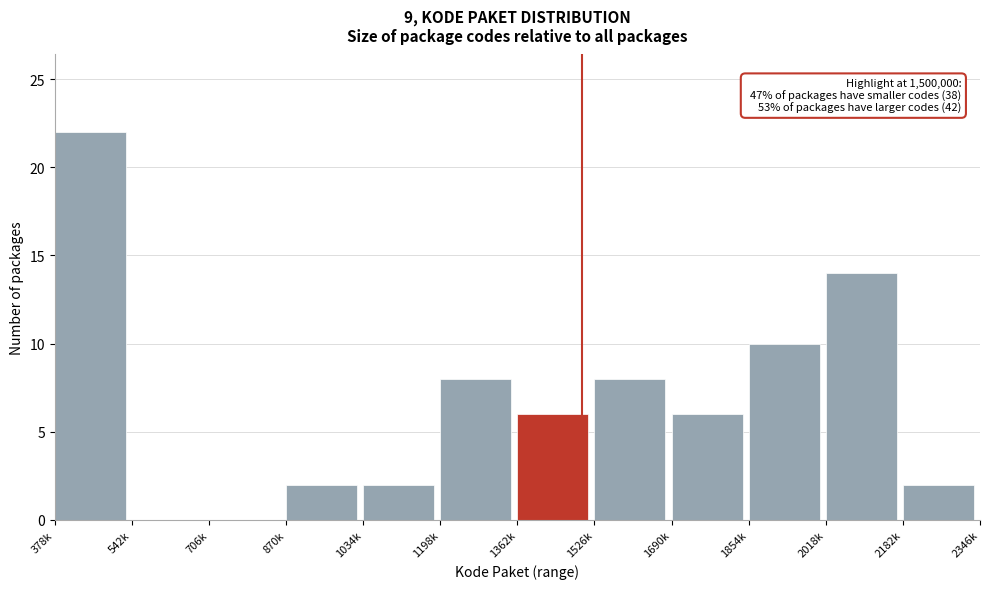

Reading right to left, list all the values displayed in this chart.

2182k=2	2018k=14	1854k=10	1690k=6	1526k=8	1362k=6	1198k=8	1034k=2	870k=2	706k=0	542k=0	378k=22